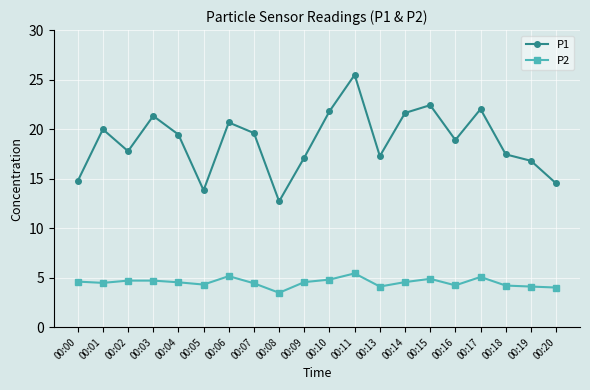

The value of P2 at 00:20 is 4.0. True or false?

True